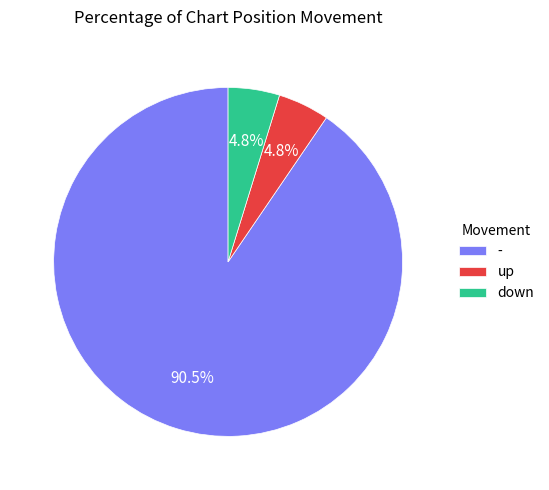

How many slices are in this pie chart?

3